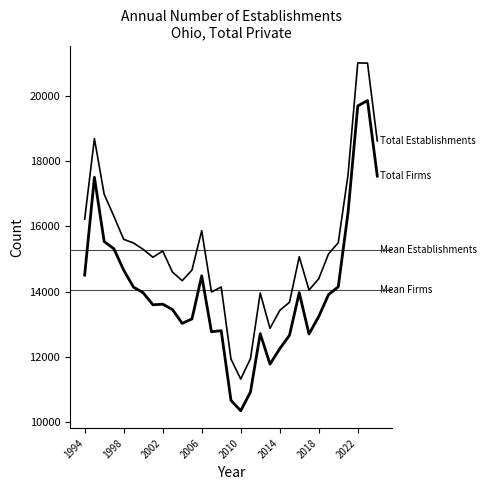

Does the chart have visible grid lines?

No